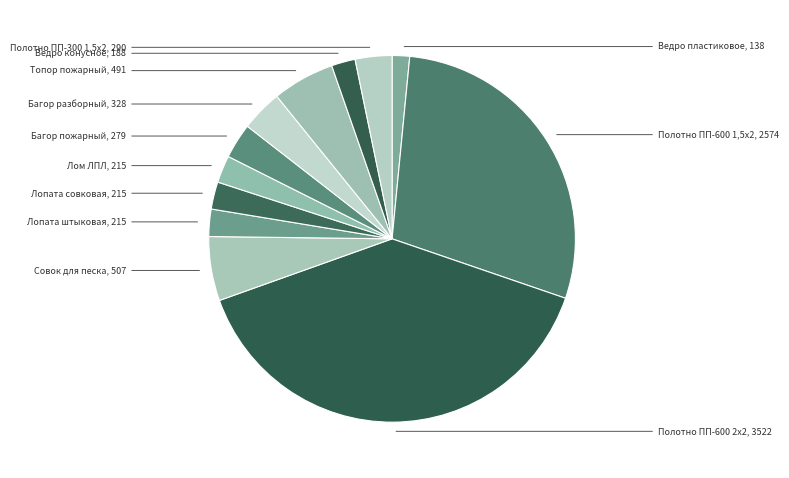

Is it true that Лопата совковая is 2% of the pie?

True